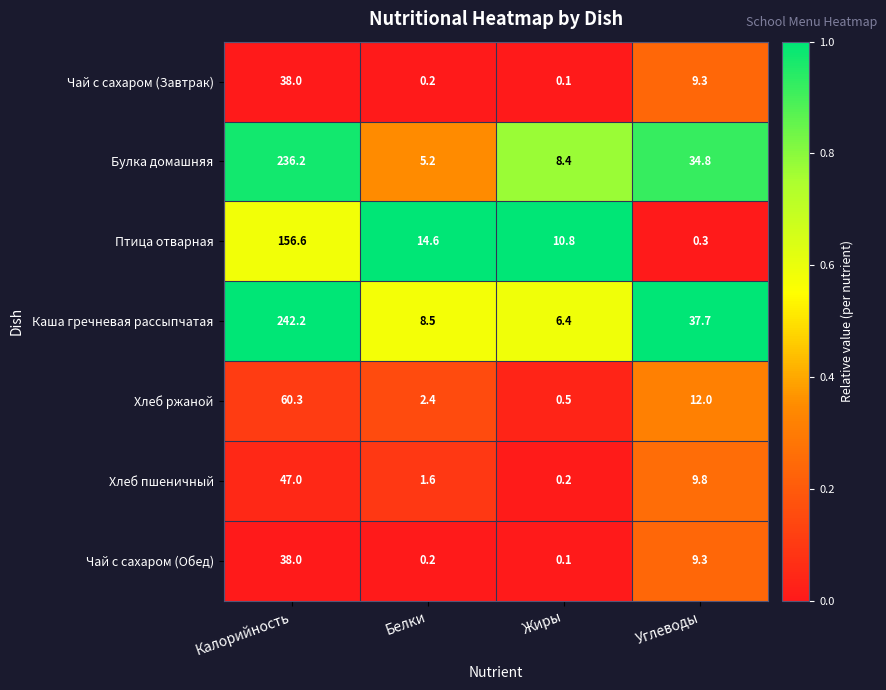

True or false: Птица отварная has a value of 14.6 at Белки.

True